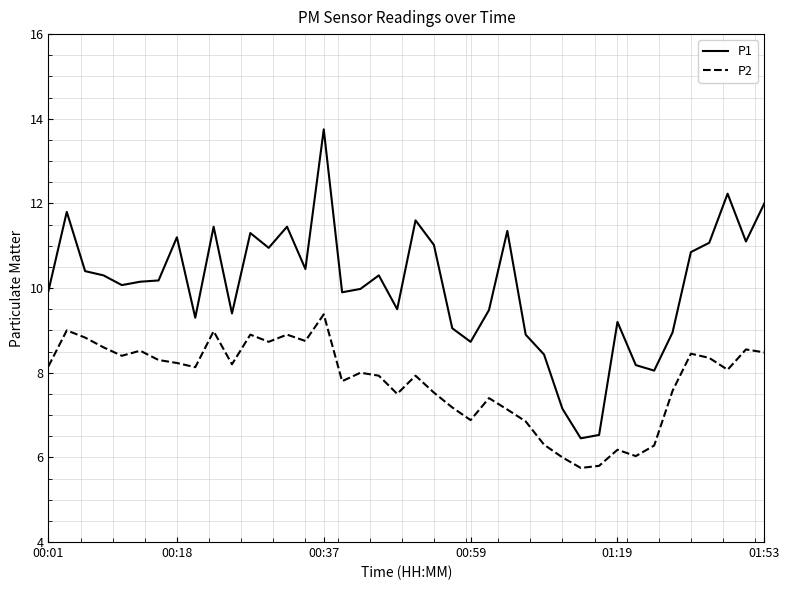

What is the smallest value displayed?

5.8